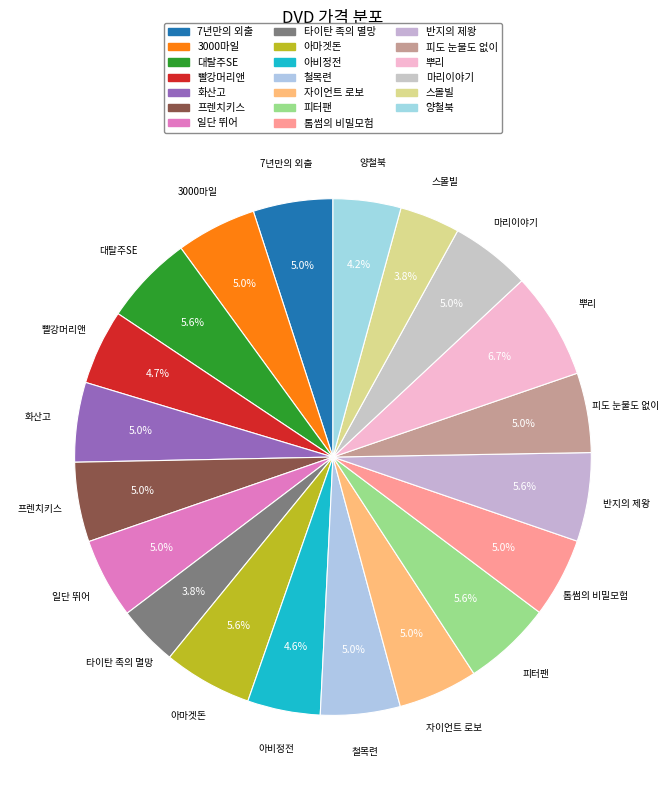

How many slices are in this pie chart?

20